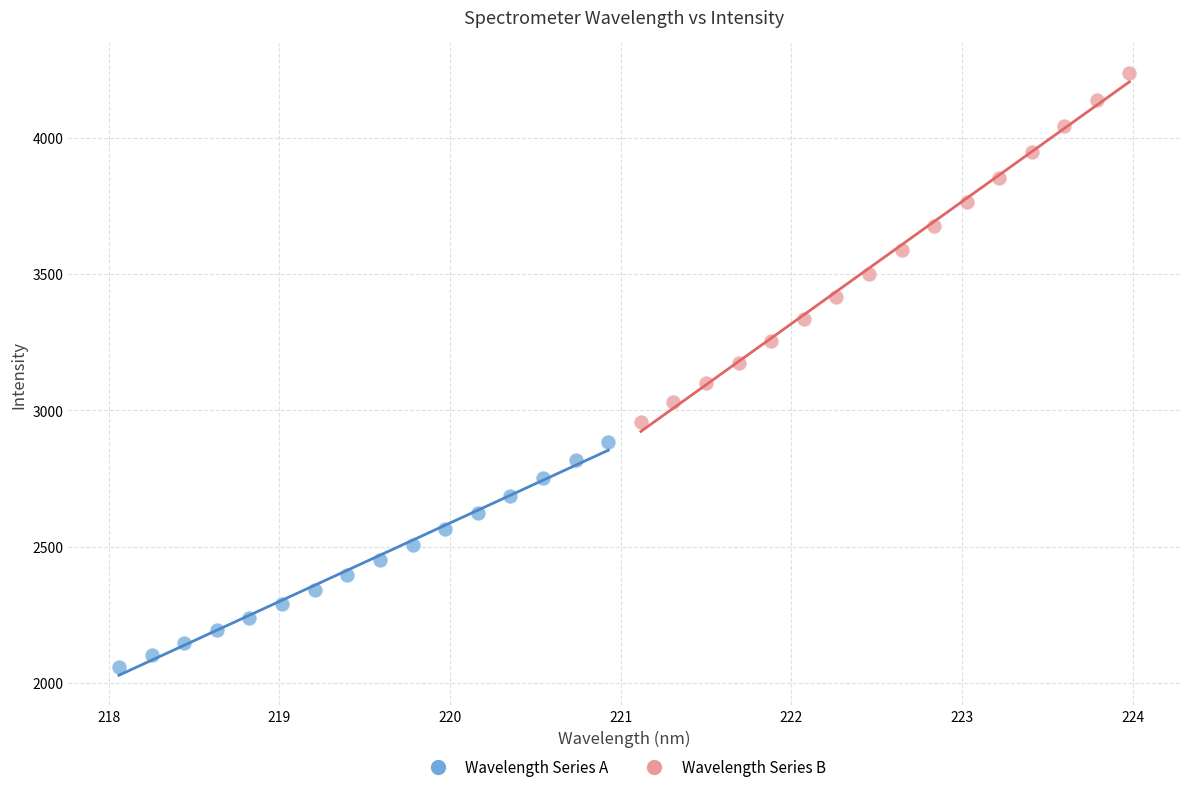

Which series has the widest spread of Y values?

Wavelength Series B